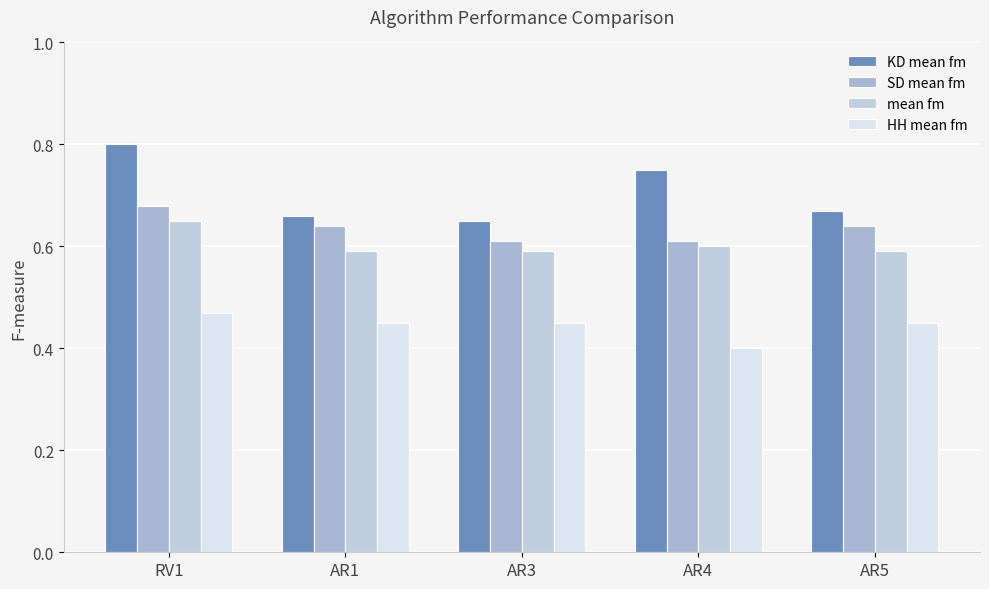

What are all the series names shown in the legend?

KD mean fm, SD mean fm, mean fm, HH mean fm